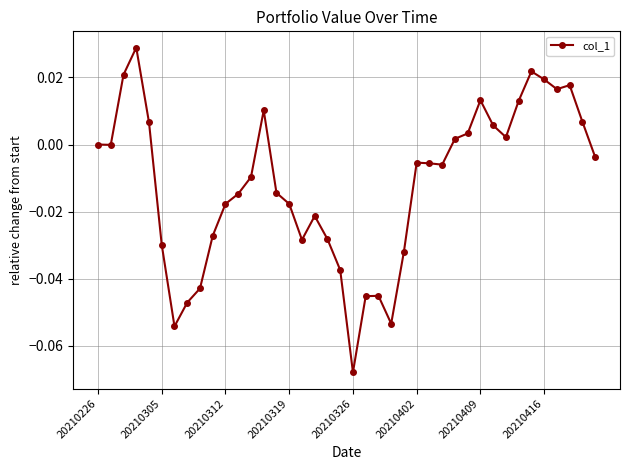

How many points are higher than both their immediate neighbors (excluding endpoints)?

8